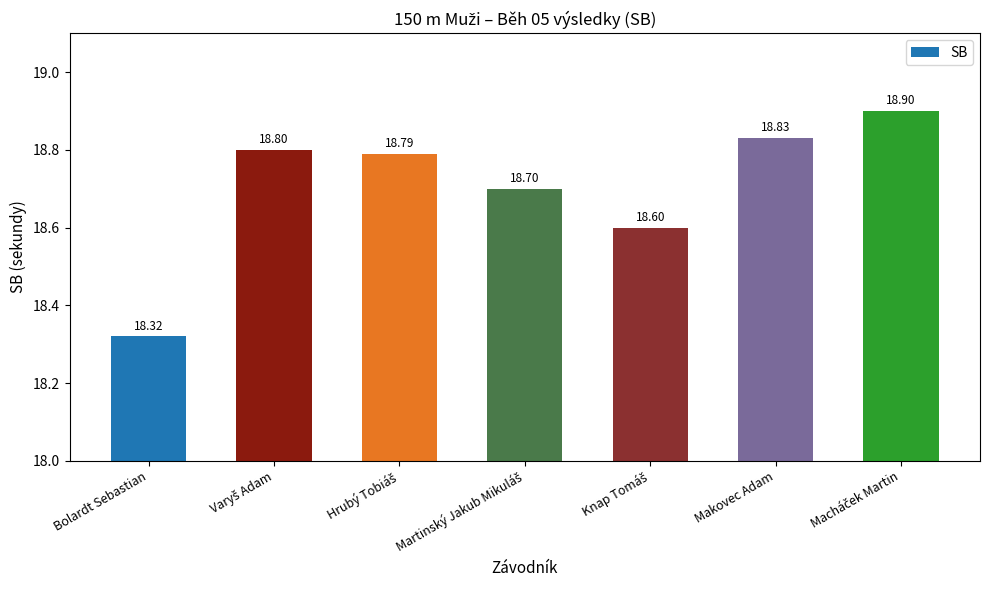

What is the minimum value shown in the chart?

18.3